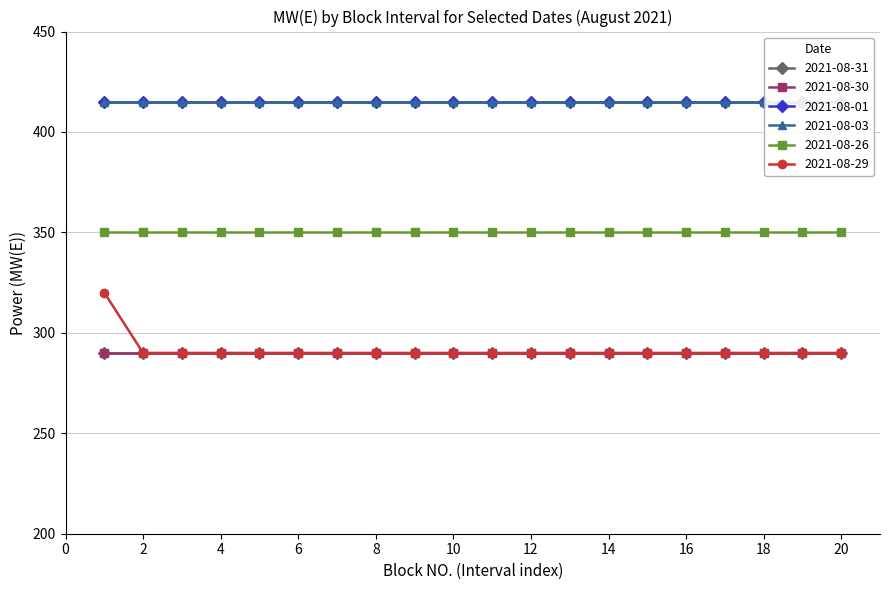

The value of 2021-08-31 at 1 is 427. True or false?

False